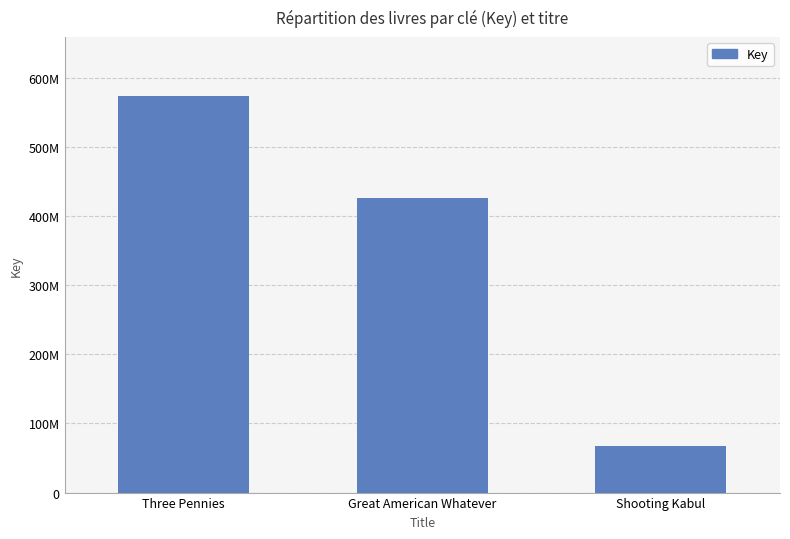

How many data points are less than 425853801?

1